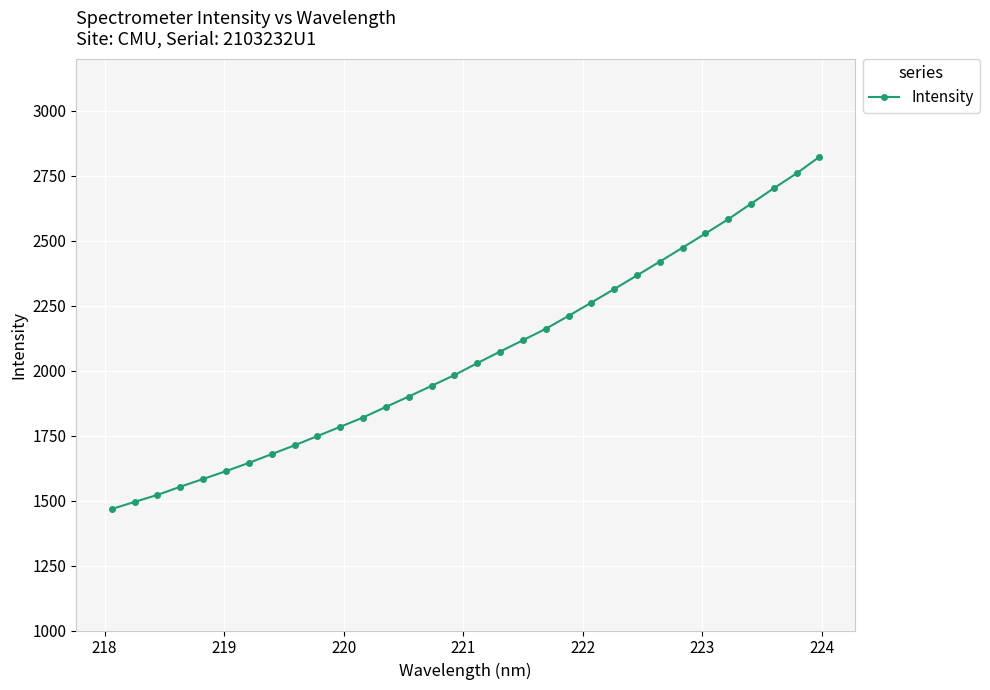

What is the smallest value displayed?

1467.4